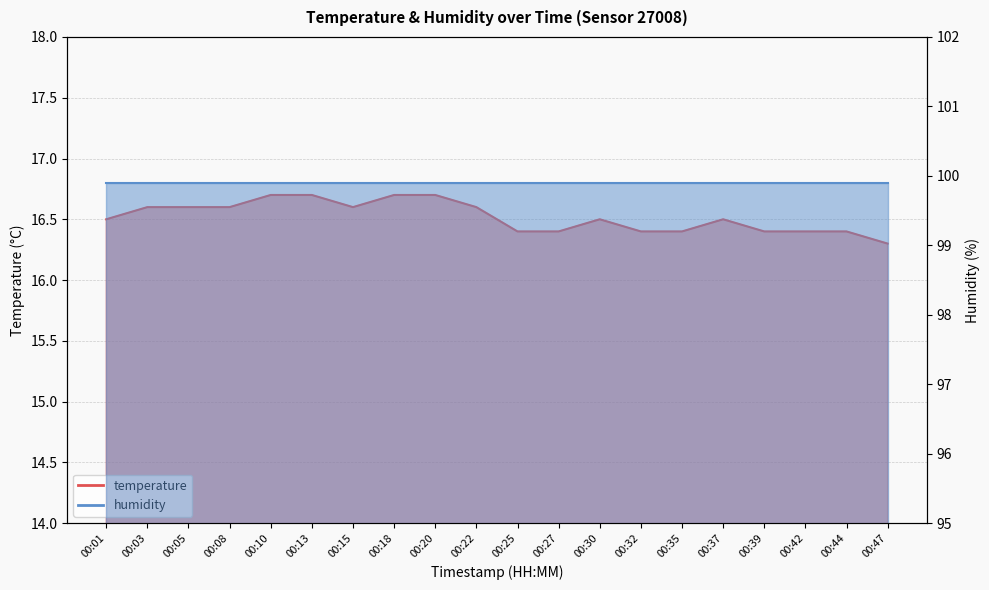

What is the value of the 12th point from the left?

16.4